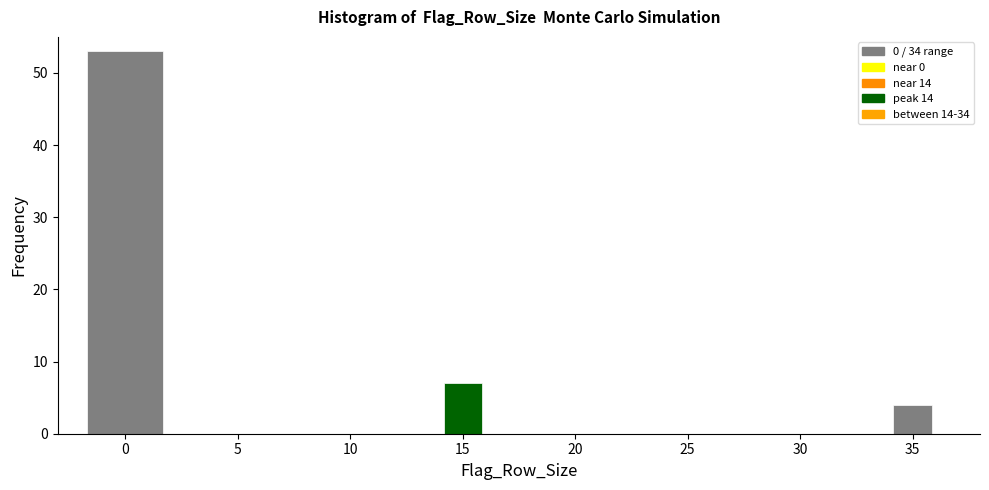

What is the height of the bar covering -2 to 2 on the x-axis? The values are not printed on the chart, so give them approximately, as read against the axis.

53